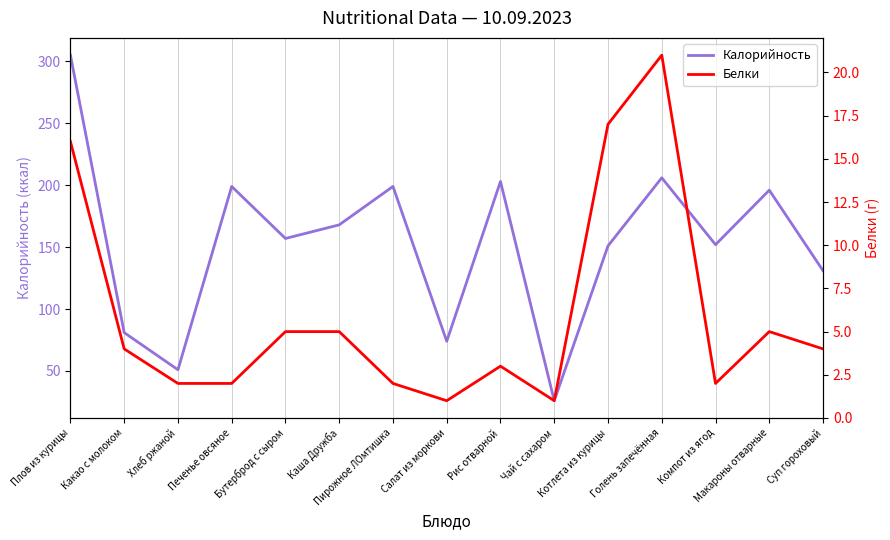

True or false: Калорийность and Белки cross at least once.

False